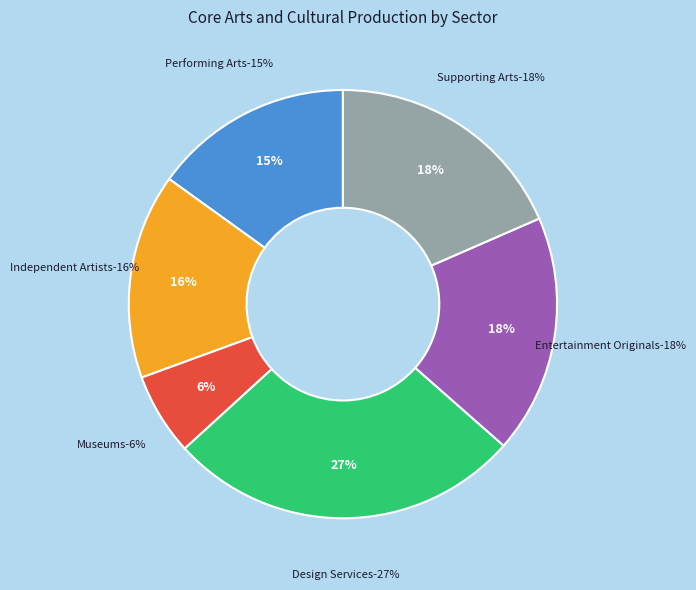

What percentage is NOT represented by Performing Arts?

84.9%